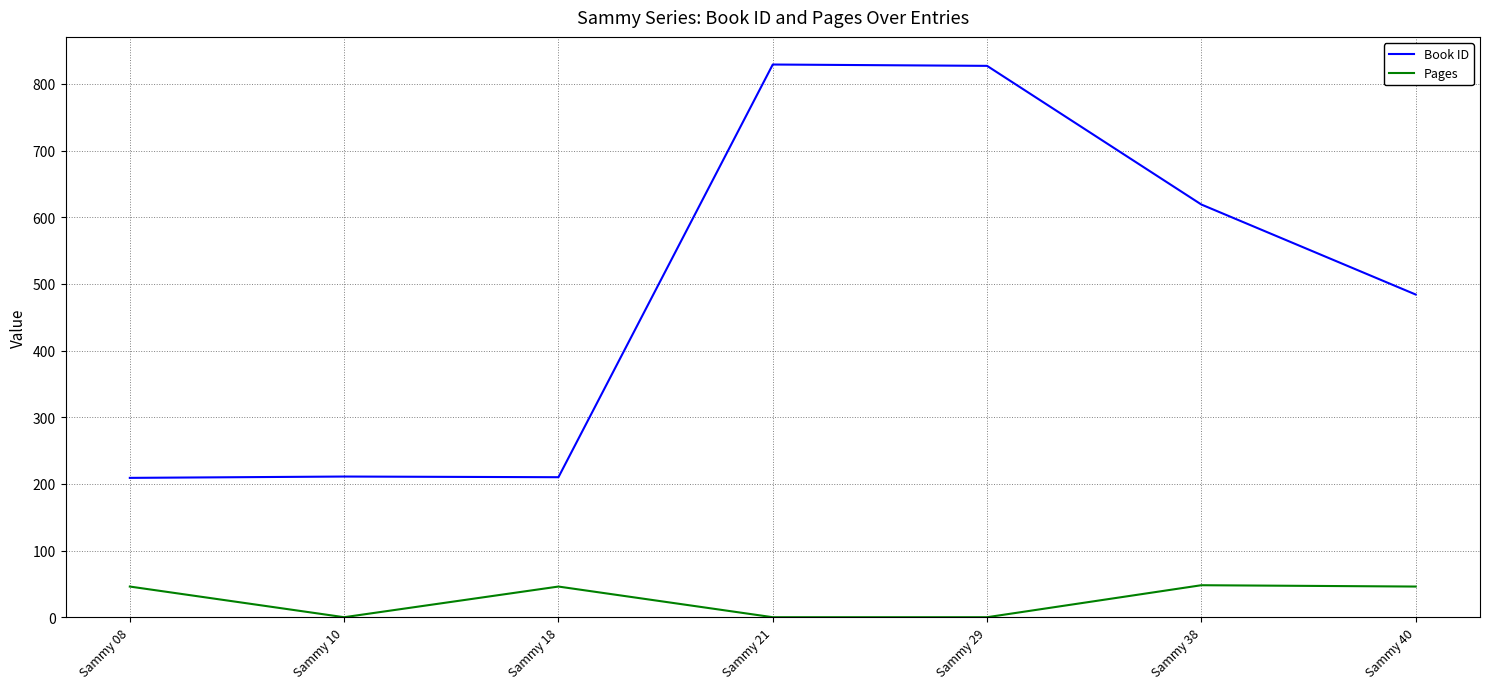

True or false: Book ID and Pages intersect in this chart.

False